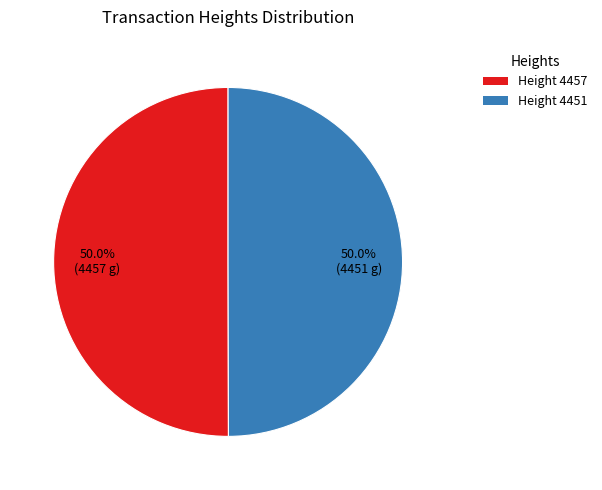

To the nearest percent, what is the average slice percentage?

50%